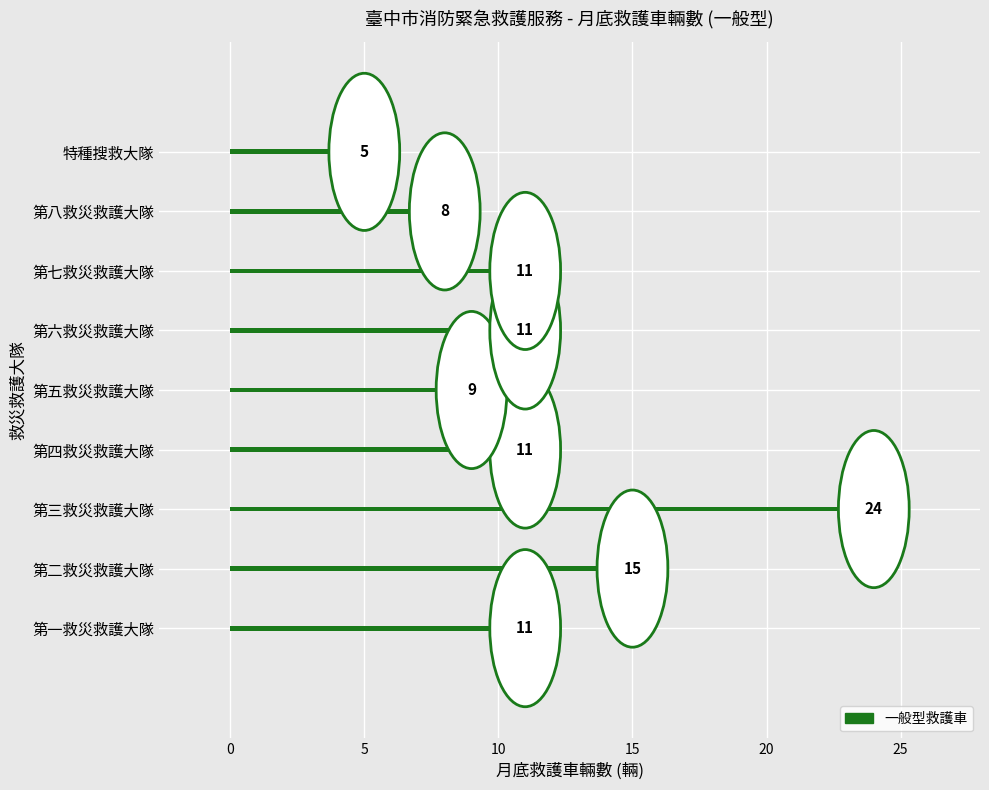

Reading top to bottom, transcribe all the data shown in this chart.

5	8	11	11	9	11	24	15	11